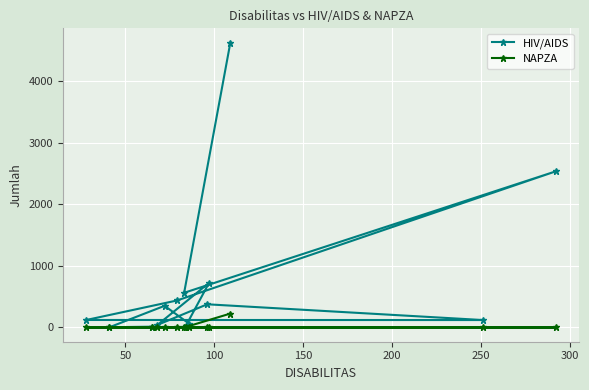

What is the maximum value shown in the chart?

4632